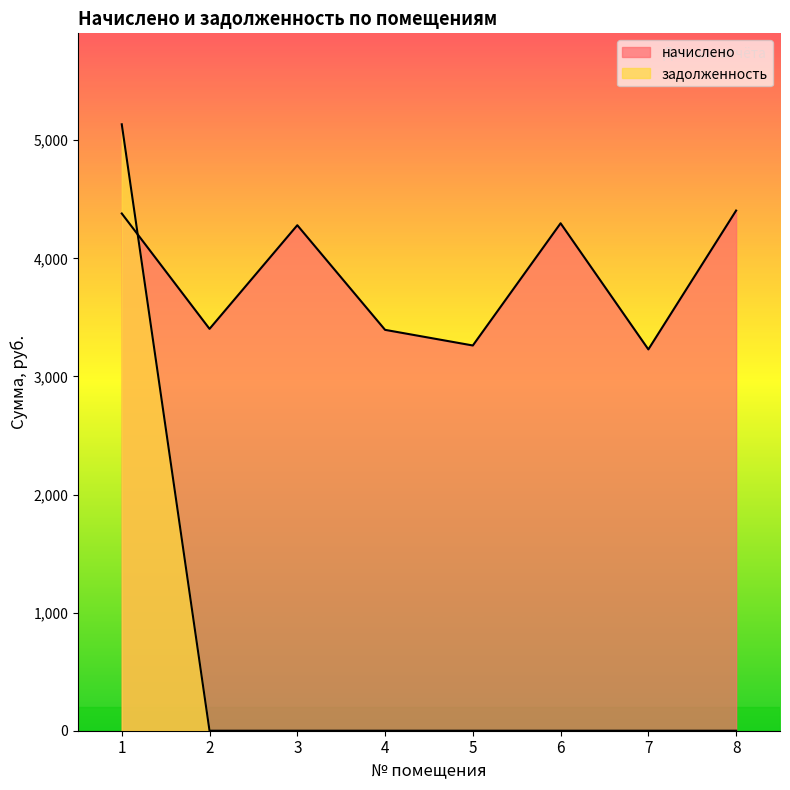

At which category is the sum across all series the highest?

1